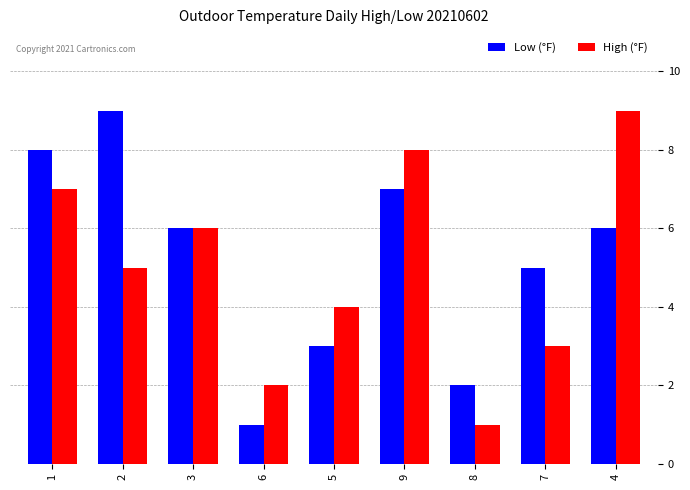

What is the maximum value shown in the chart?

9